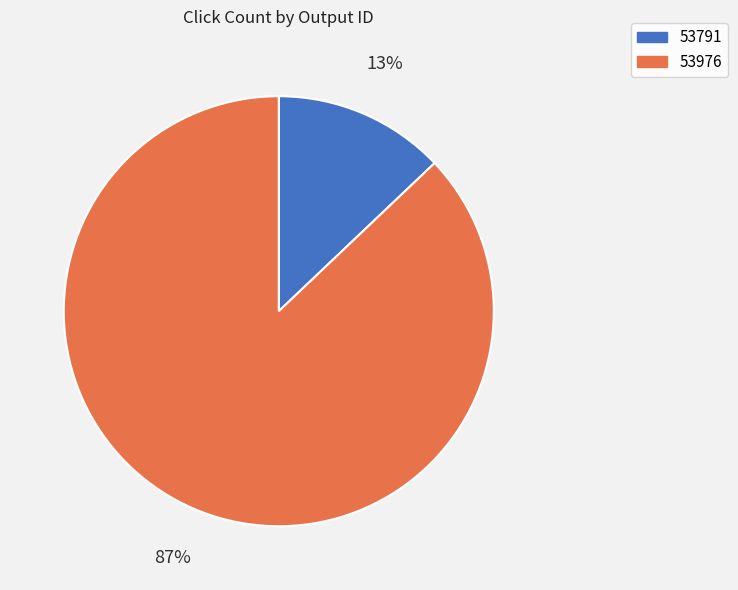

The 53976 slice represents 87% of the pie. True or false?

True